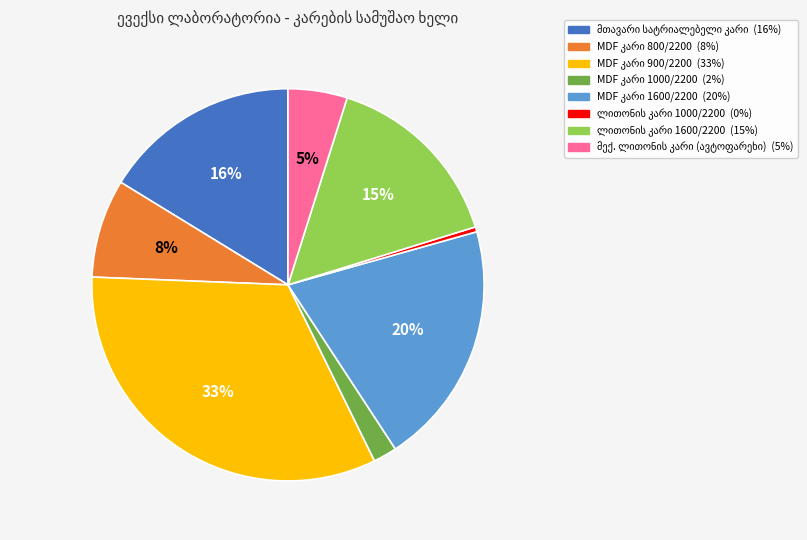

To the nearest percent, what is the average slice percentage?

12%